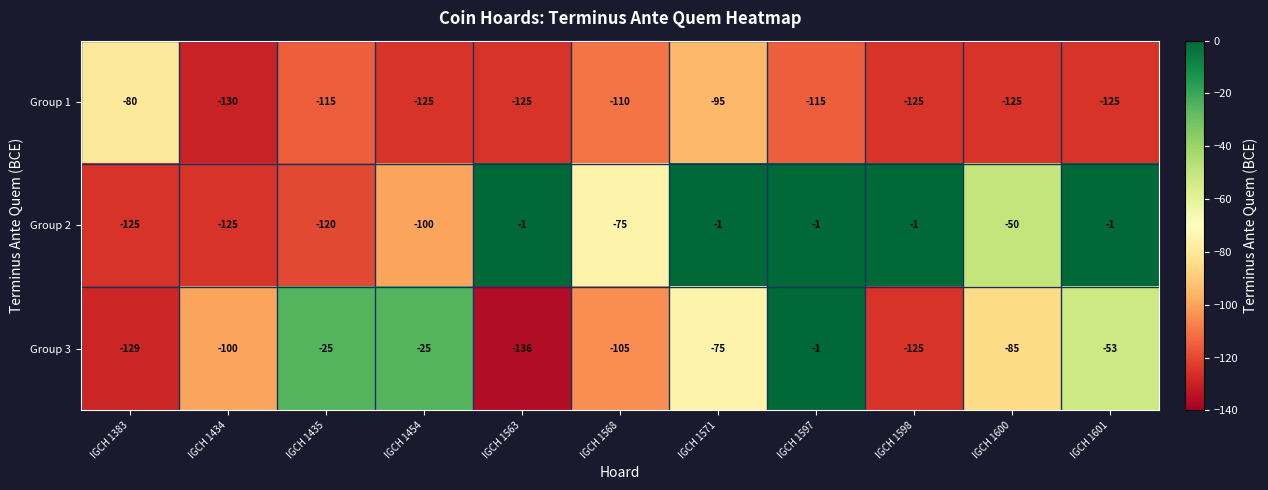

Which label corresponds to the smallest value in the chart?

IGCH 1563